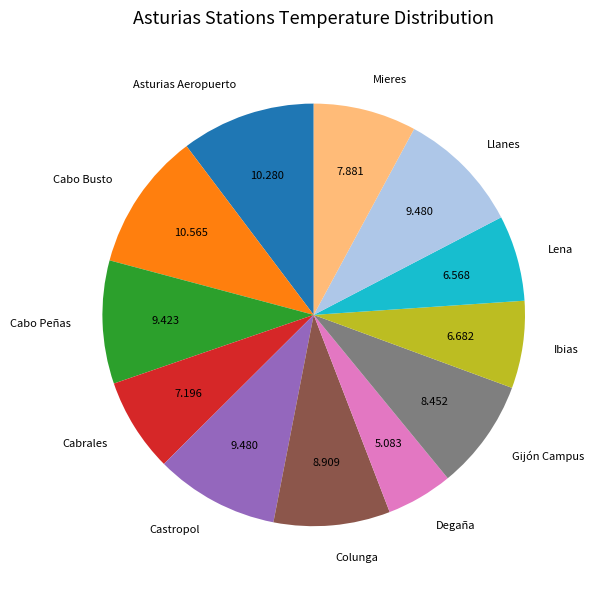

Does Lena represent more than half of the total?

No